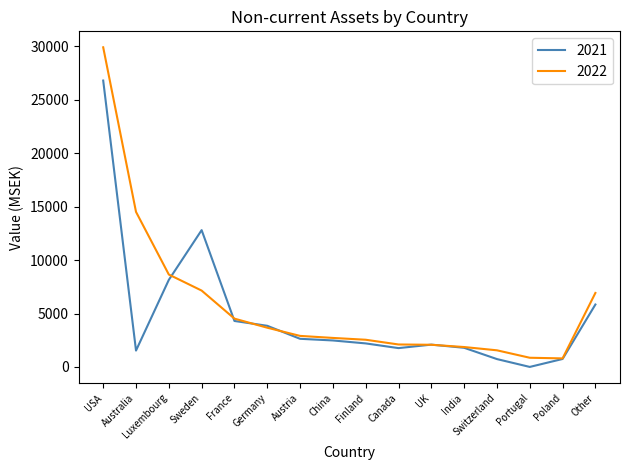

Between which two adjacent categories do 2021 and 2022 first intersect?

Luxembourg and Sweden